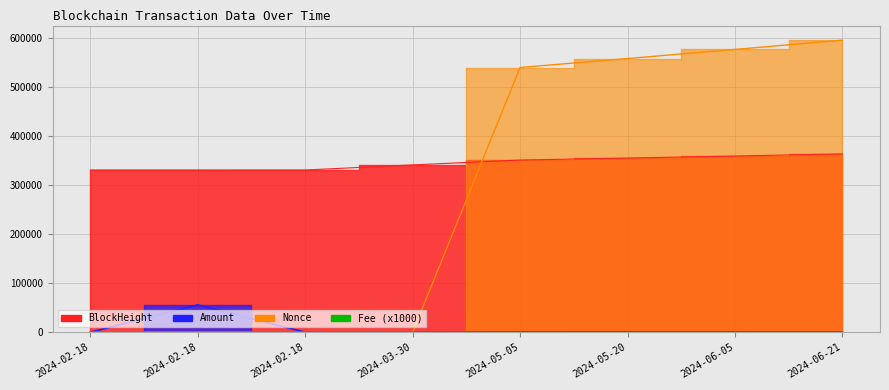

What is the maximum value for Nonce?

596267.0